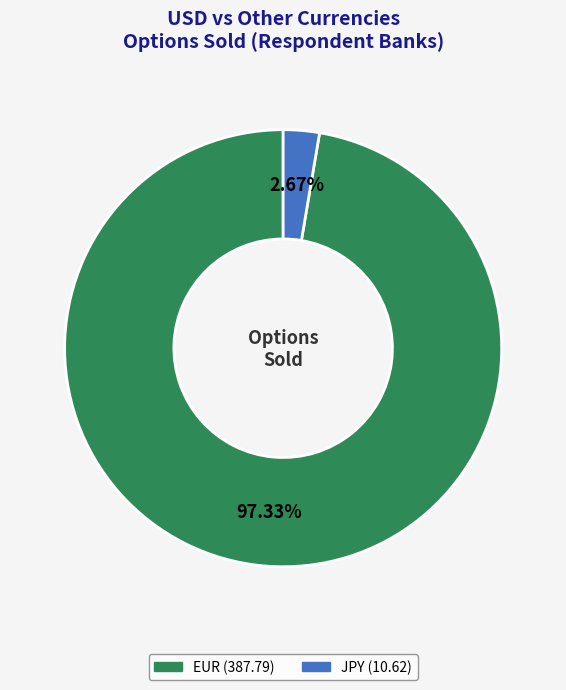

Is there a majority slice in this chart?

Yes